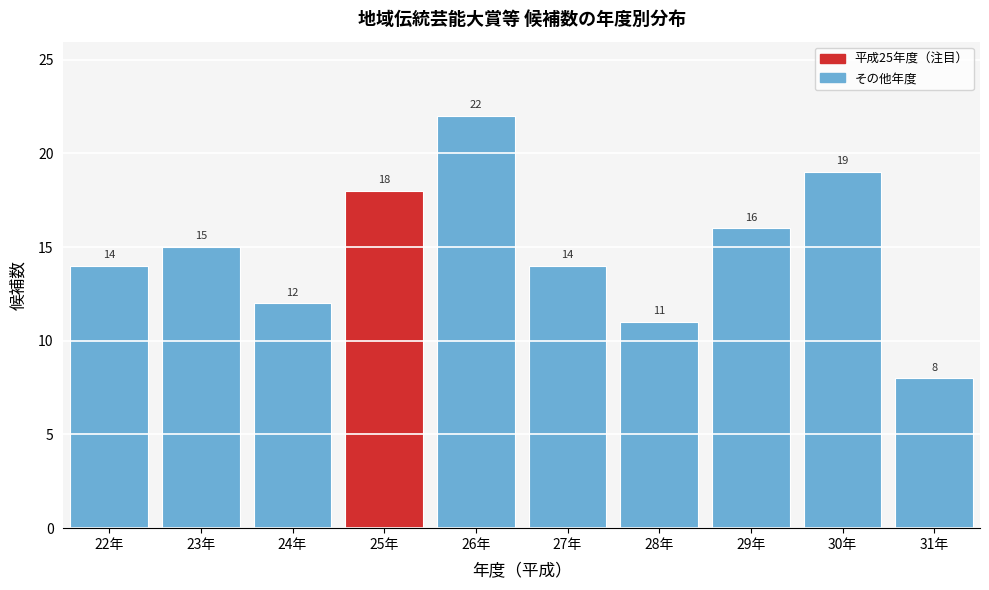

Reading left to right, transcribe all the data shown in this chart.

14	15	12	18	22	14	11	16	19	8